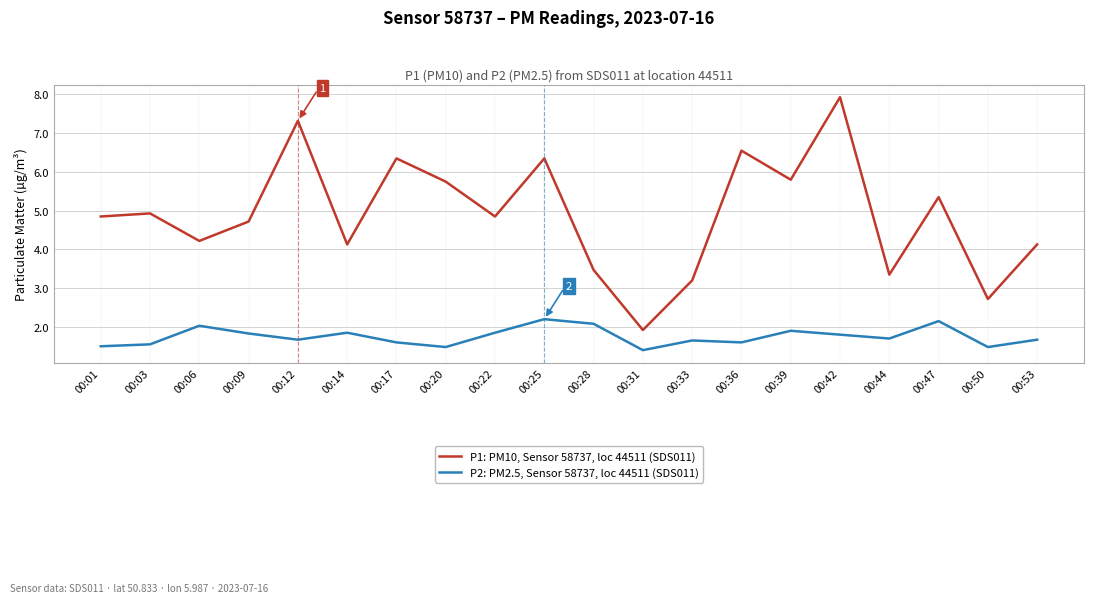

Which series changed the most between 00:28 and 00:44?

P2: PM2.5, Sensor 58737, loc 44511 (SDS011)